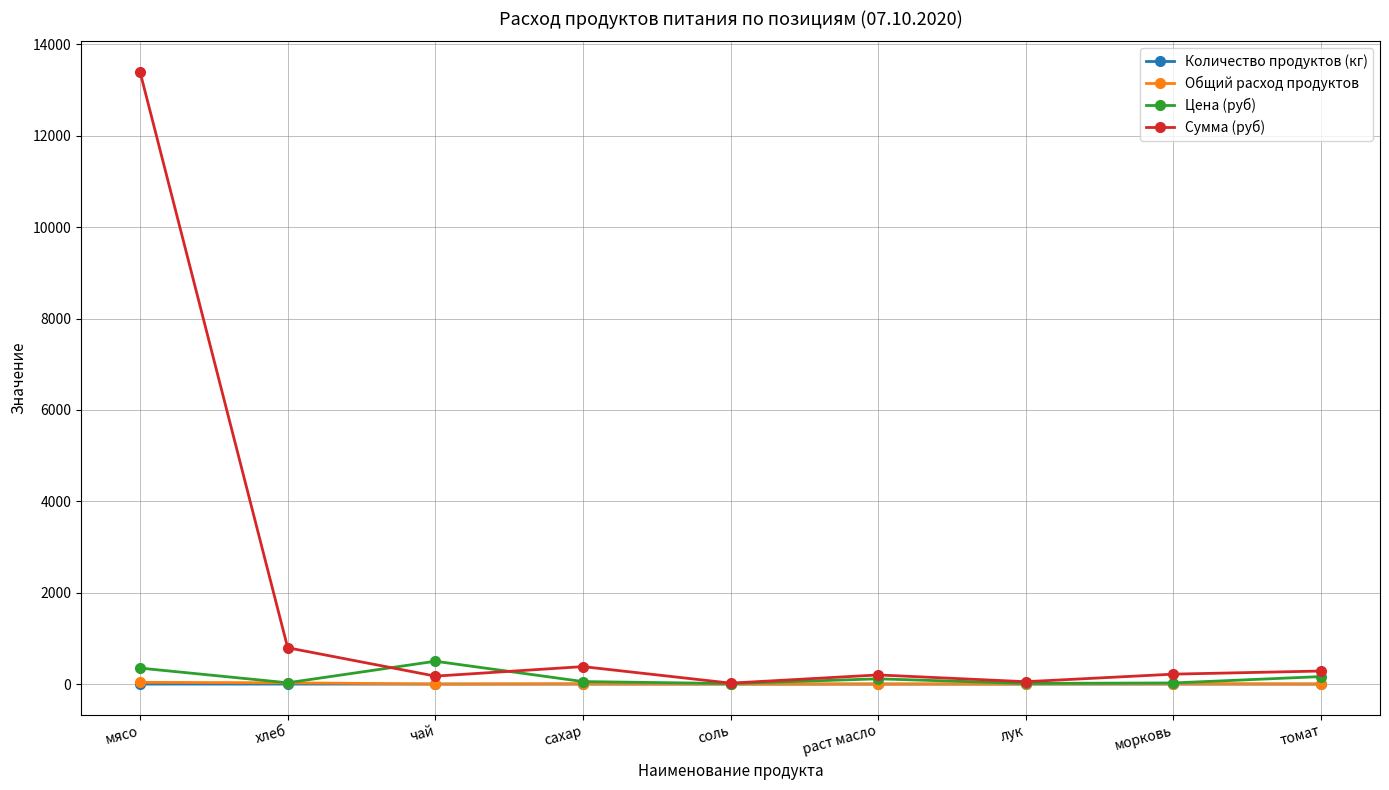

What is the label of the 5th point from the left?

соль